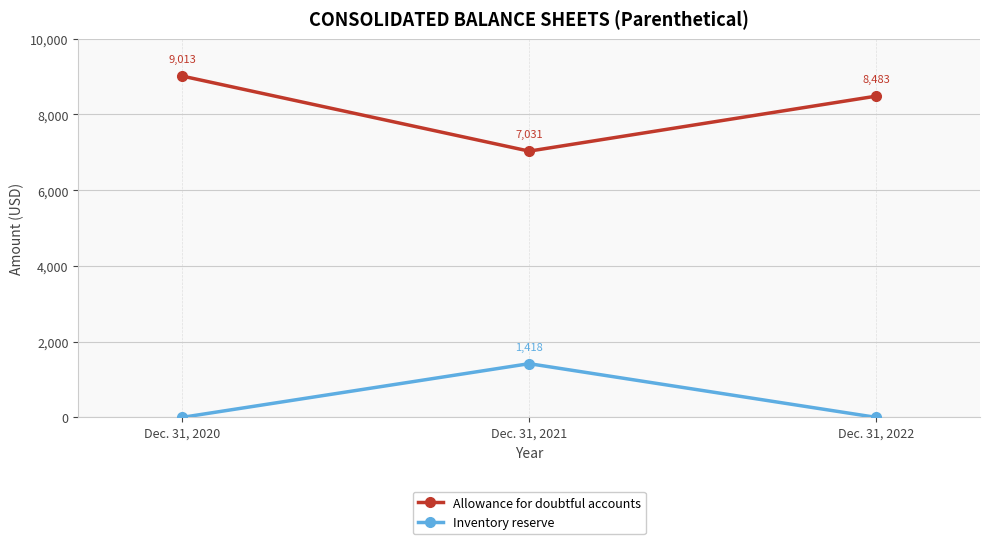

Rank the series by their maximum value, from lowest to highest.

Inventory reserve, Allowance for doubtful accounts